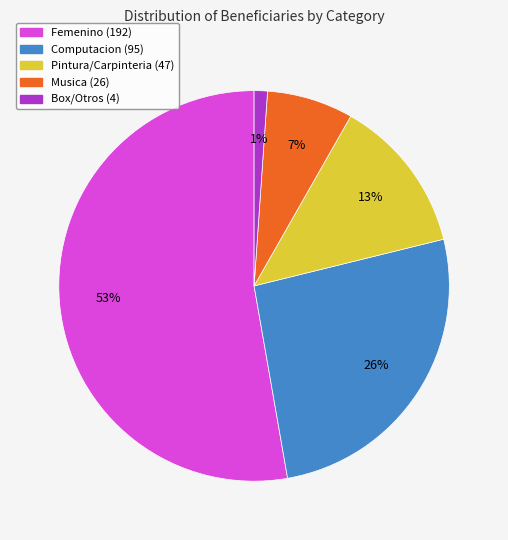

Does Femenino account for over 50% of the chart?

Yes